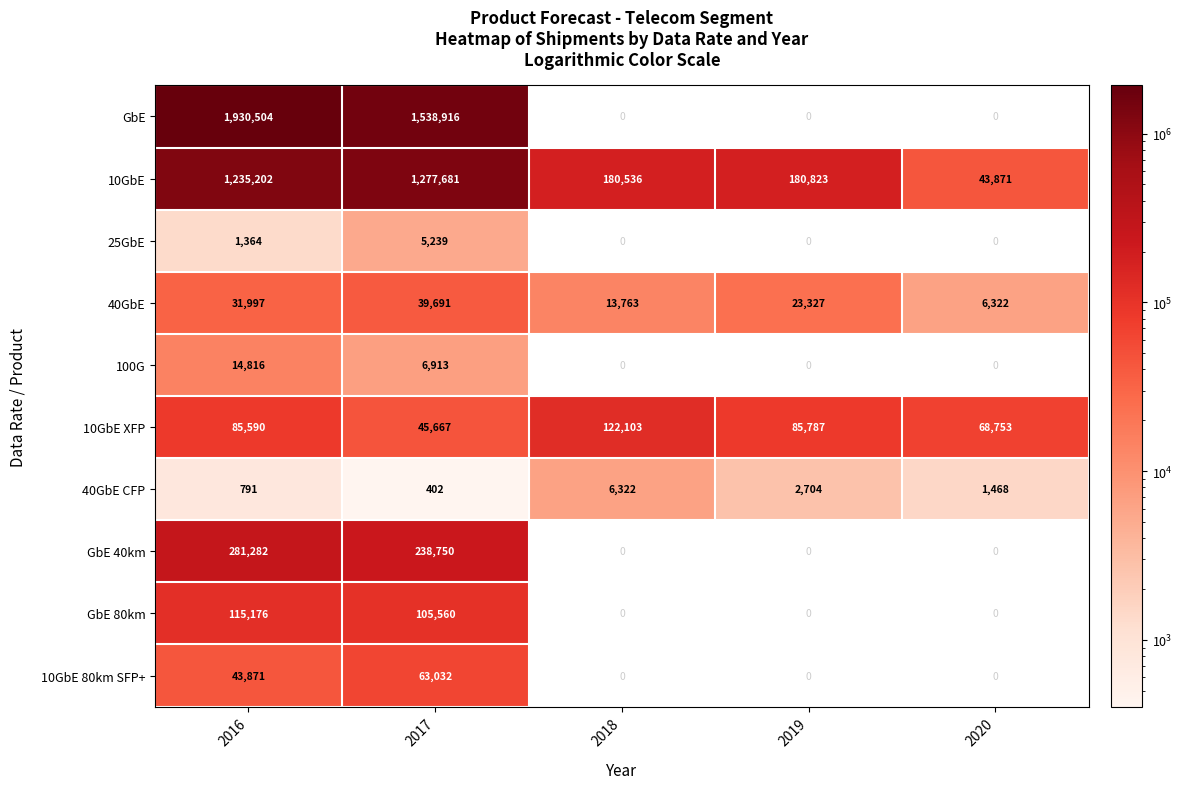

Is the value of 10GbE XFP at 2016 greater than the value of GbE 80km at 2016?

No